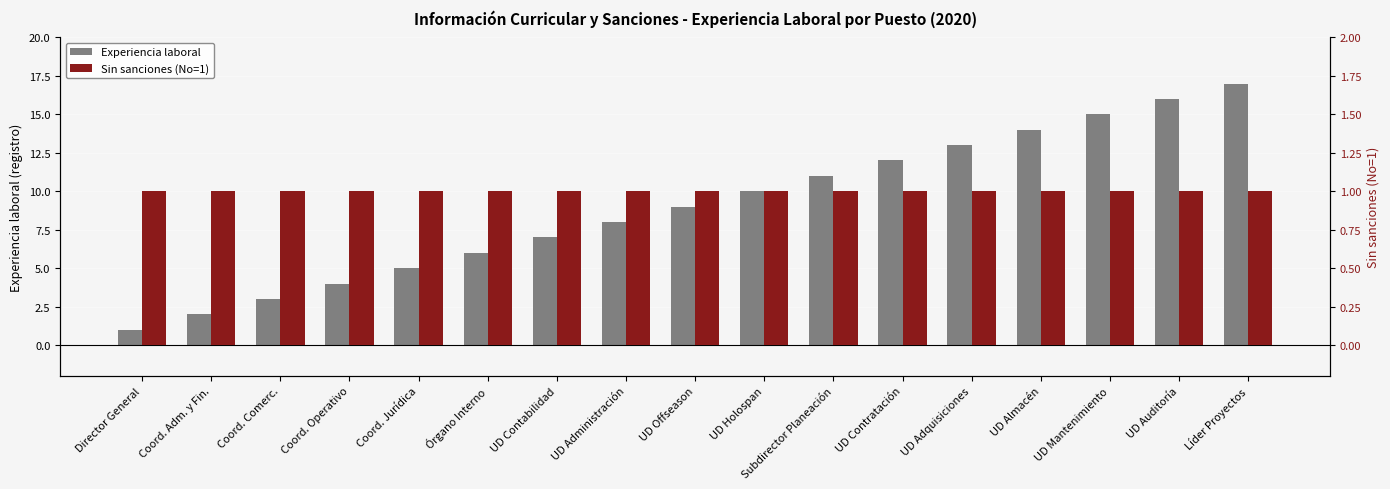

True or false: Experiencia laboral has a value of 7 at Coord. Operativo.

False